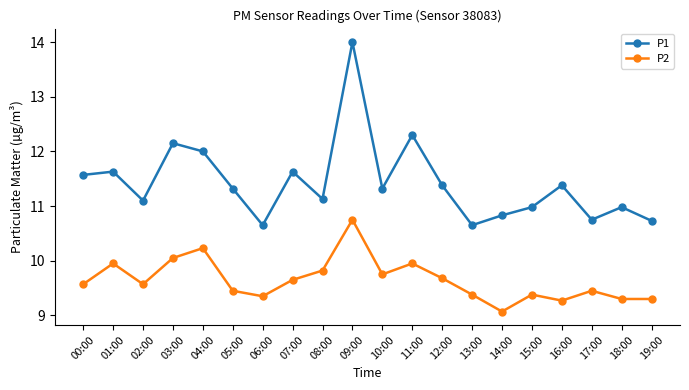

What is the total value across all series at 17:00?

20.2